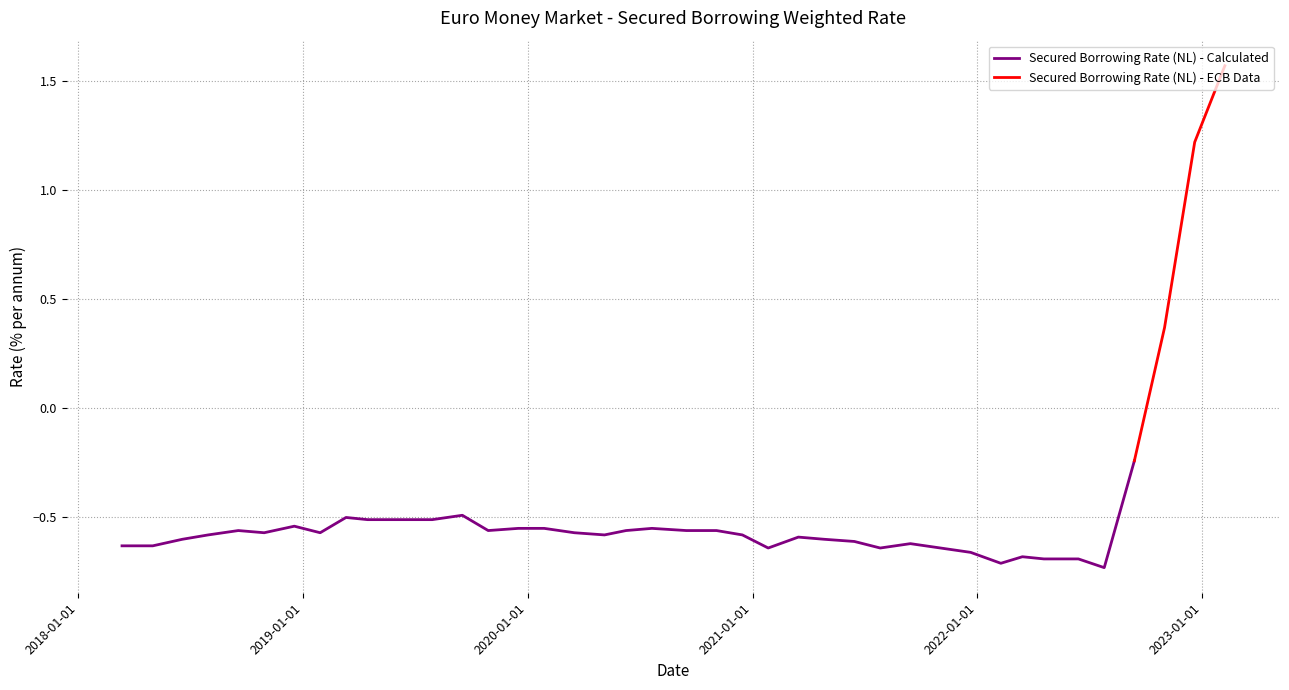

What is the sum of the values at 2020-09-15 and 2019-03-12?

-1.1